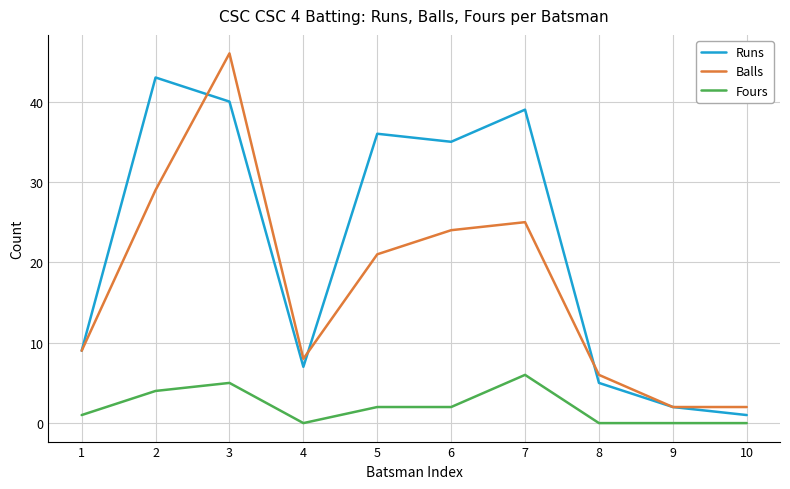

At which category is the sum across all series the highest?

3